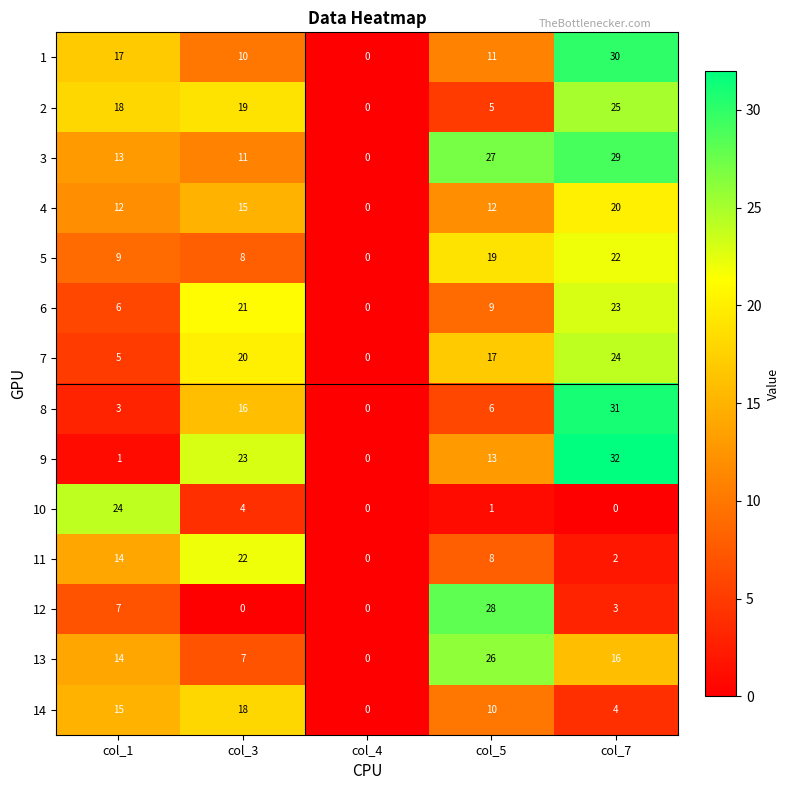

What is the greatest value displayed?

32